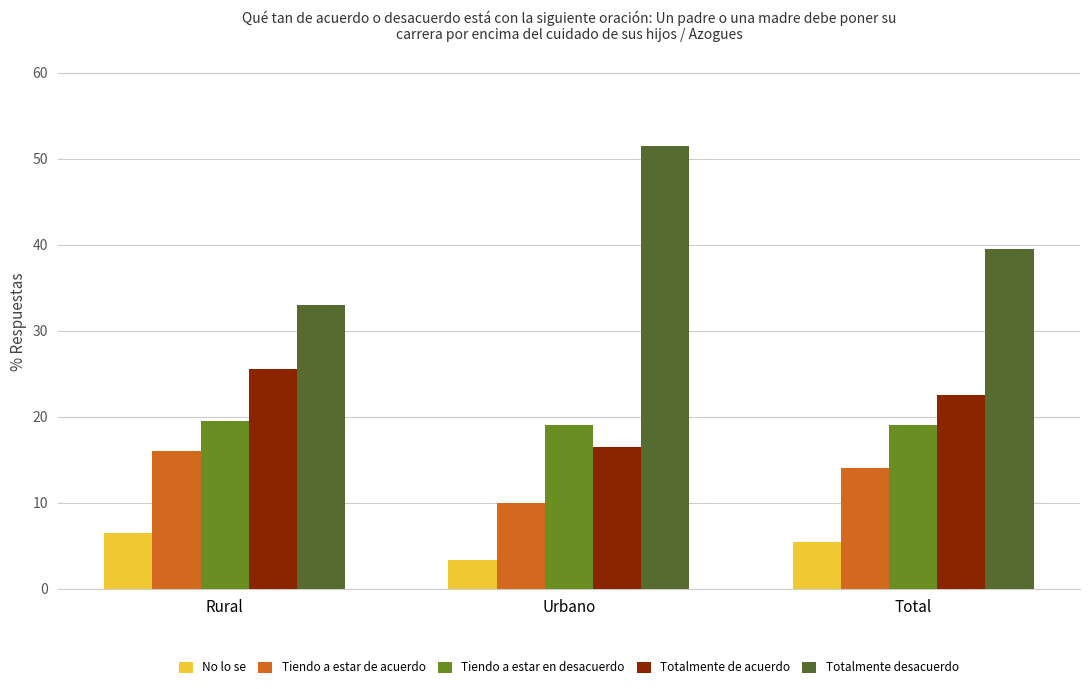

Between Rural and Total, which series saw the biggest shift?

Totalmente desacuerdo